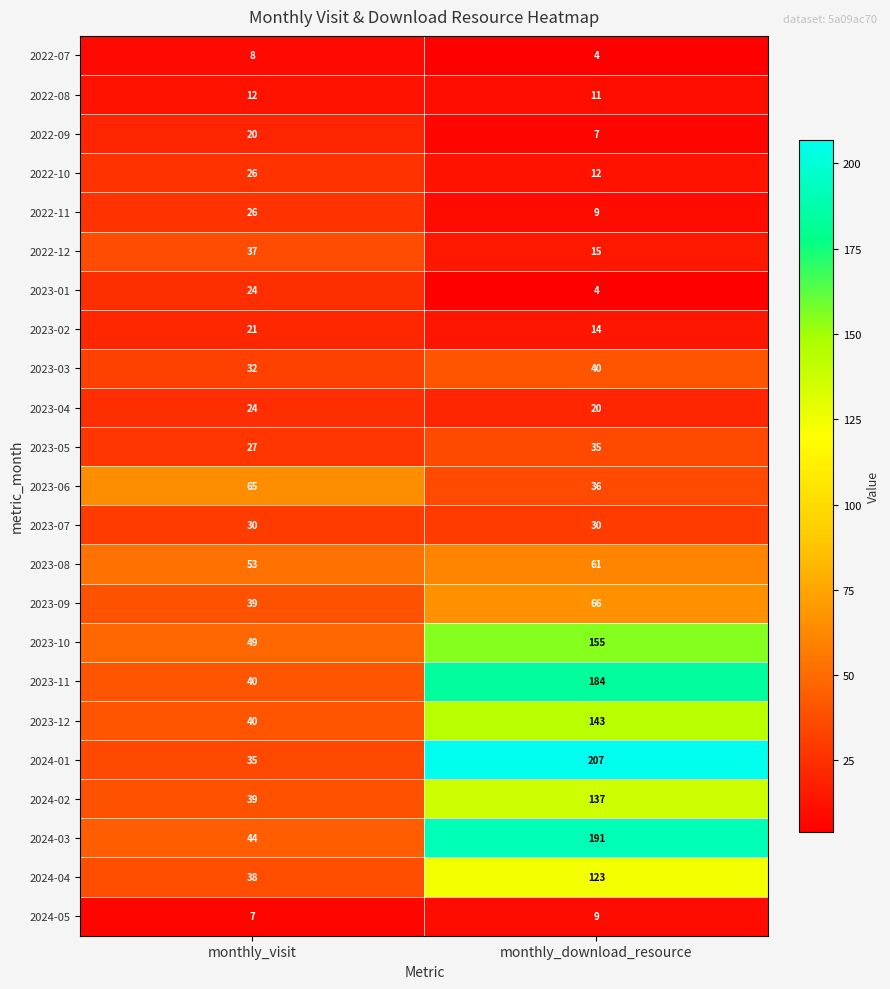

What is the approximate value of 2022-09 at monthly_visit, to the nearest 5?

20